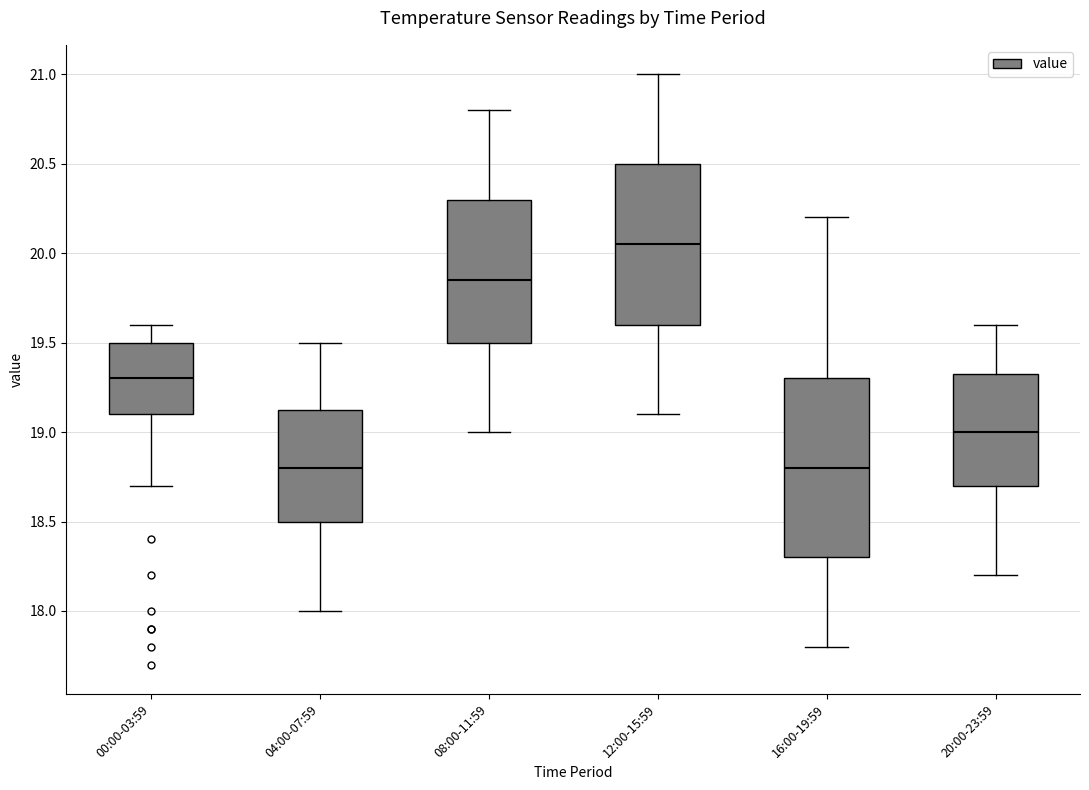

Which box is the tallest, from its lower edge to its upper edge?

16:00-19:59